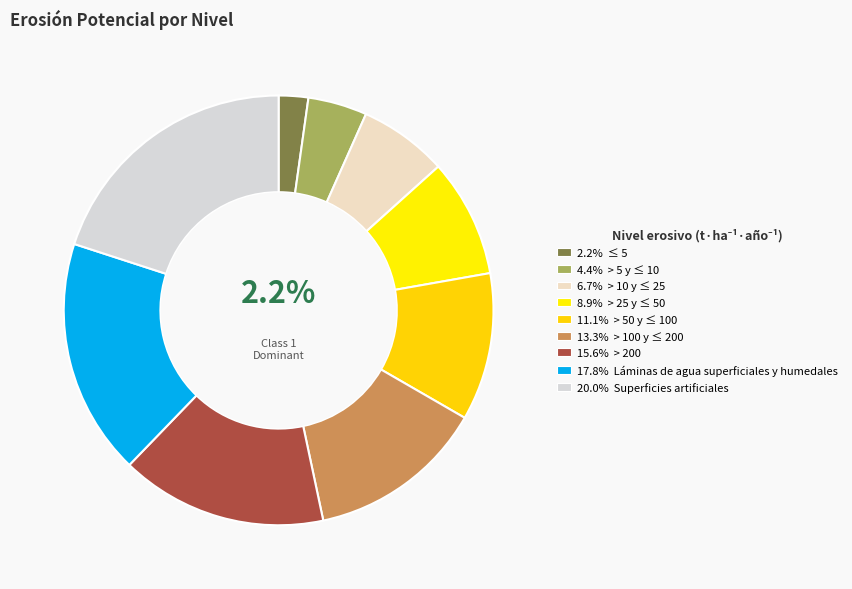

What is the smallest slice in the pie chart?

≤ 5